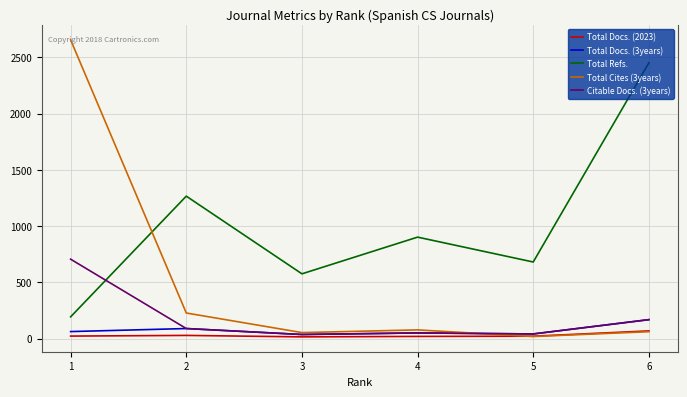

True or false: Total Cites (3years) and Total Refs. intersect in this chart.

True